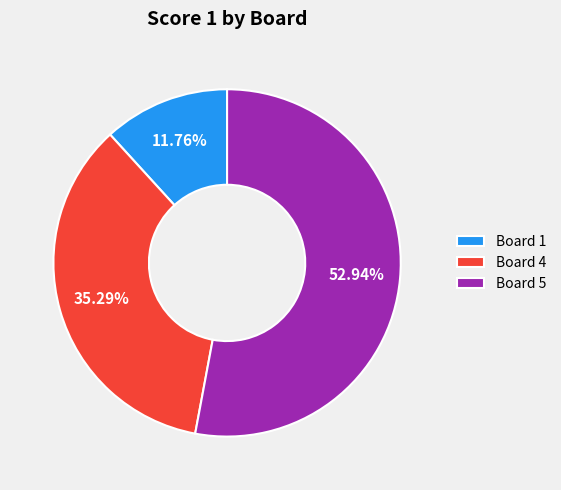

Between Board 1 and Board 4, which is larger?

Board 4